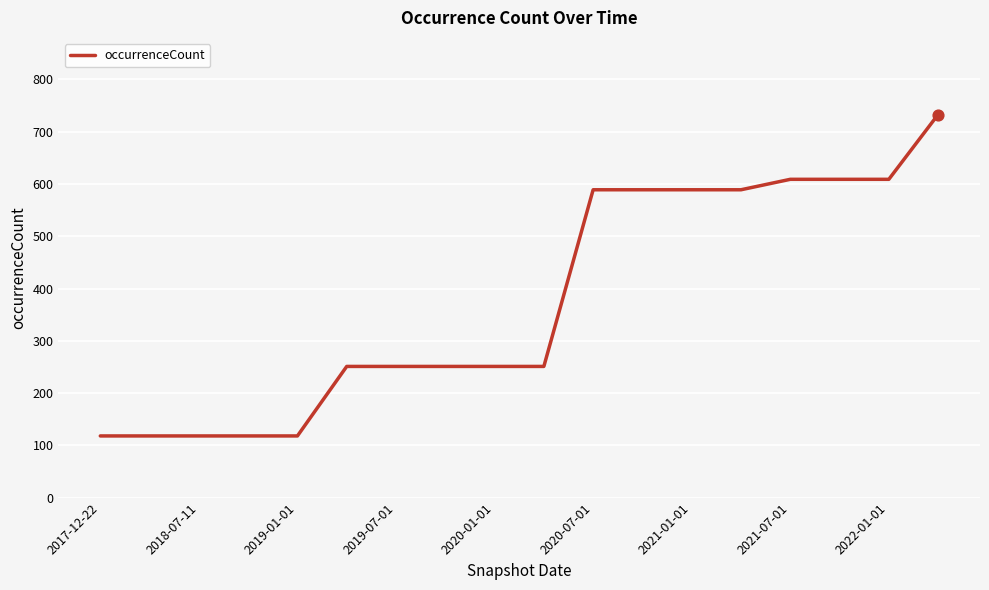

What is the minimum value shown in the chart?

118